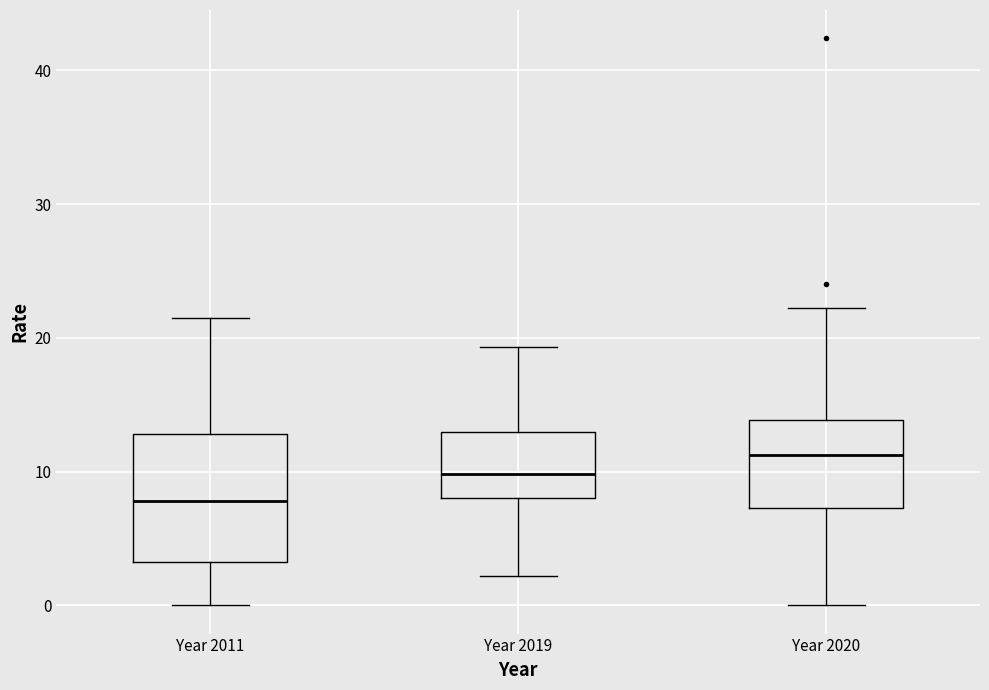

Where does the upper whisker of the box for Year 2011 end on the y-axis? The values are not printed on the chart, so give them approximately, as read against the axis.

22